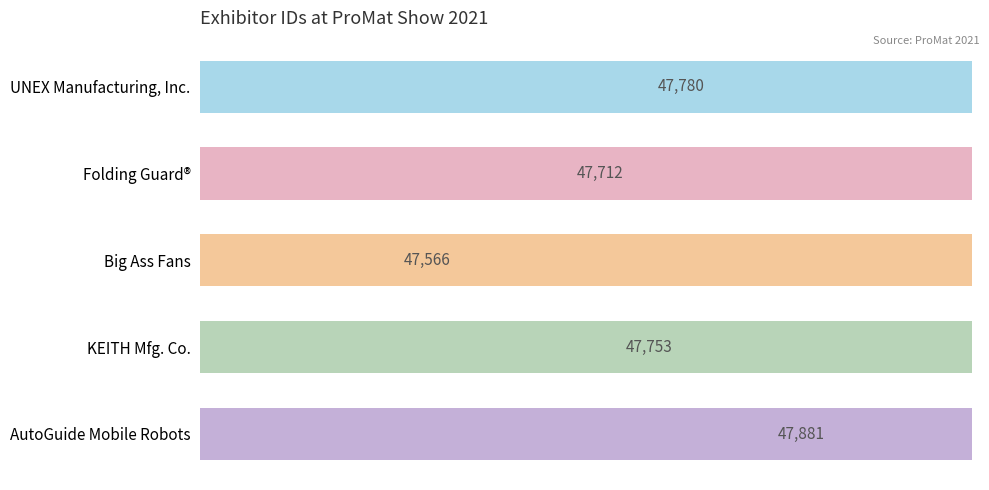

What is the label of the 3rd bar from the right?

Big Ass Fans